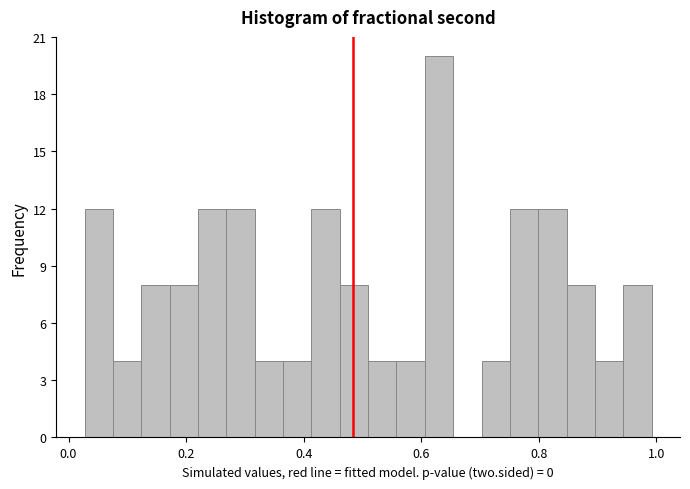

Around what value on the x-axis is the tallest bar? Give the approximate position of its centre, as read against the axis.

0.64